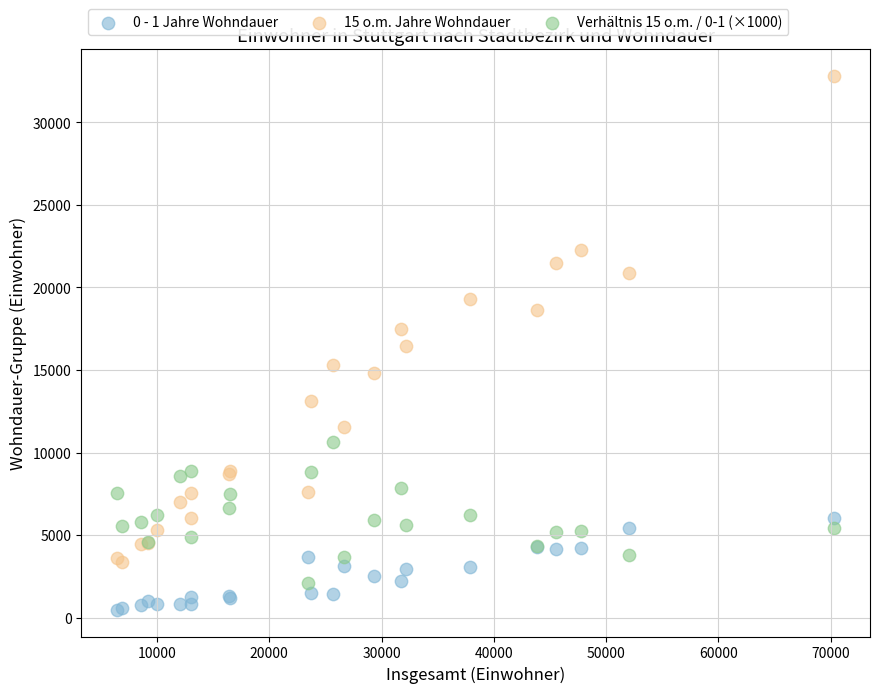

What is the X range (max minus min) for the scatter plot?

63908